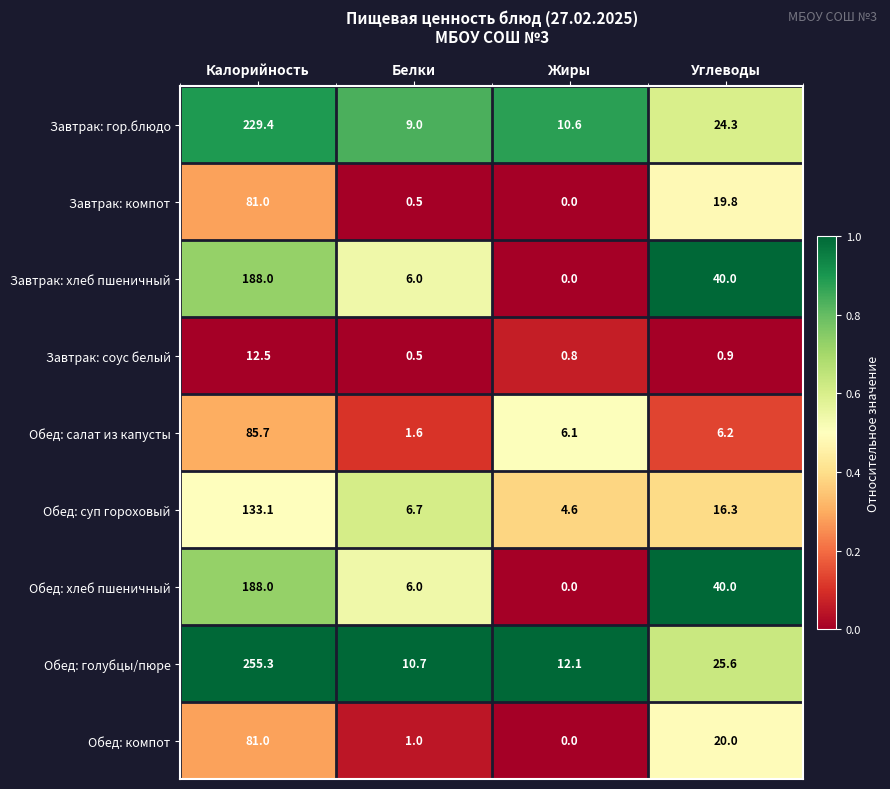

What is the total value across all series at Углеводы?

193.1